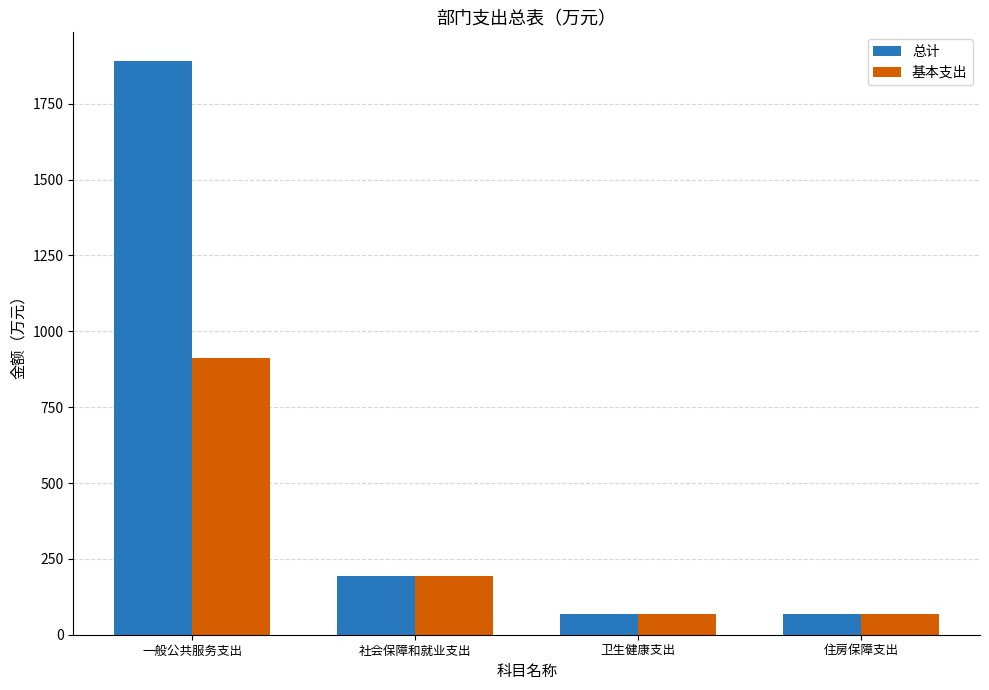

What is the total value across all series at 一般公共服务支出?

2802.0